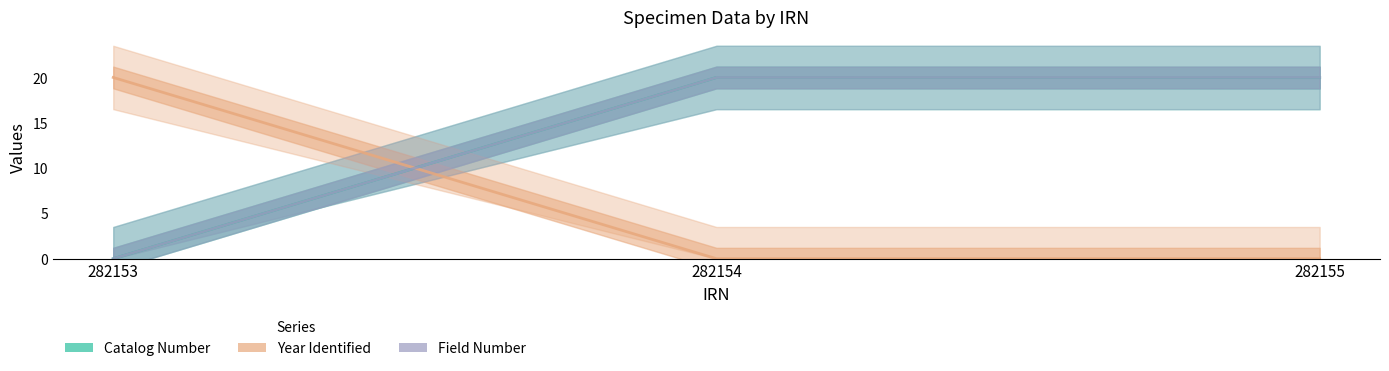

Which label corresponds to the largest value in the chart?

282154